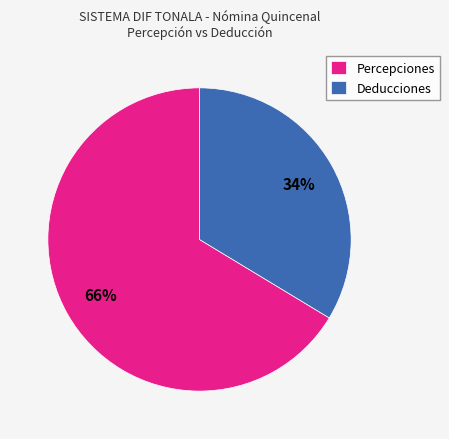

To the nearest percent, what percentage of the pie is Percepciones?

66%